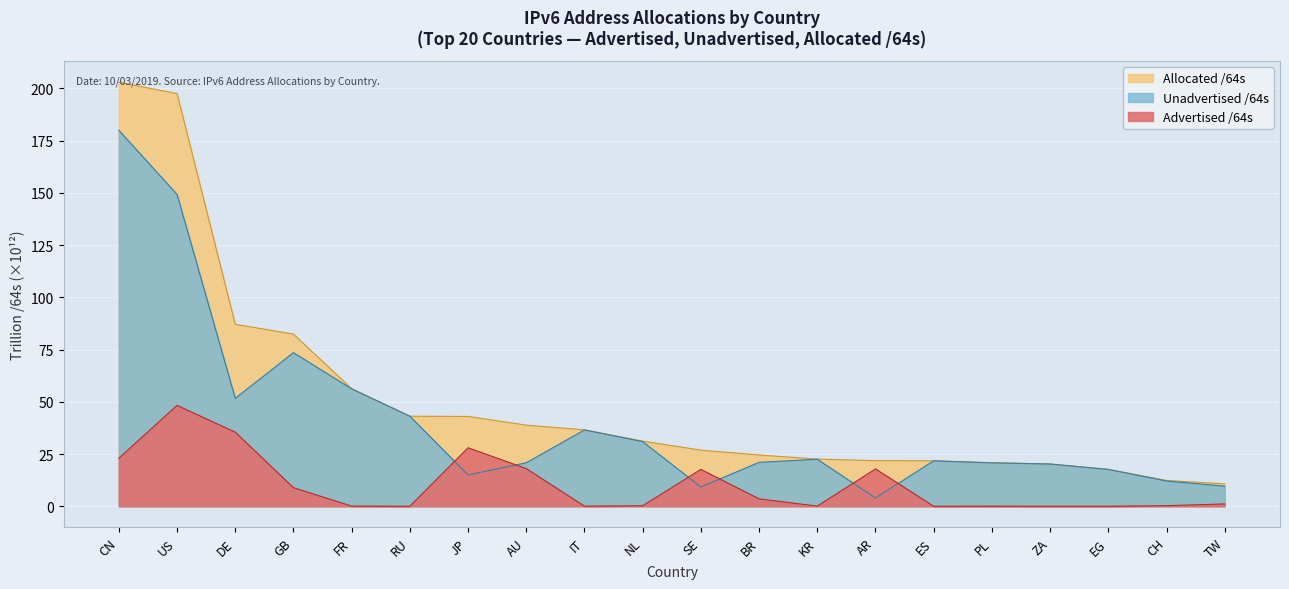

What are all the series names shown in the legend?

Advertised /64s, Unadvertised /64s, Allocated /64s